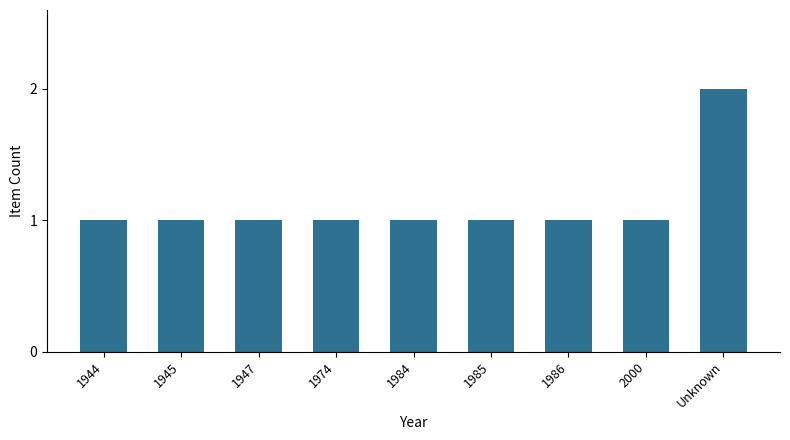

How many data points does each series have?

9